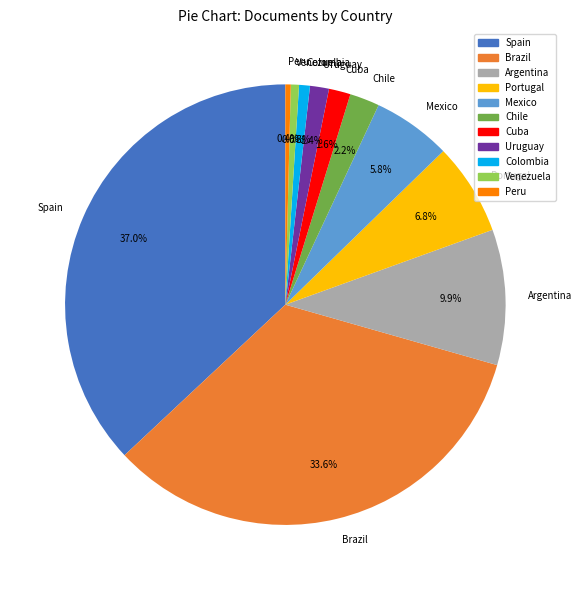

How much of the chart is everything except Colombia?

99.2%